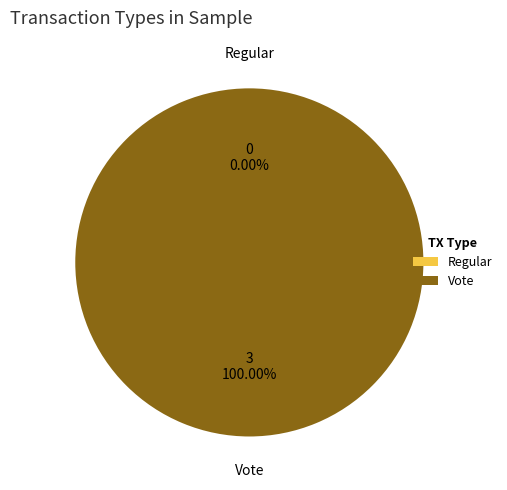

Which slice is the largest?

Vote